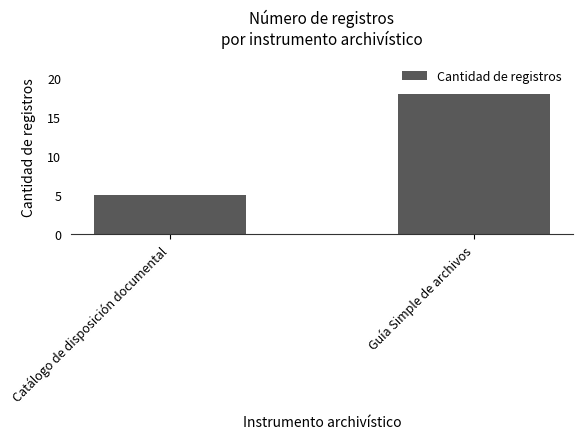

Which category has the highest value across all series?

Guía Simple de archivos